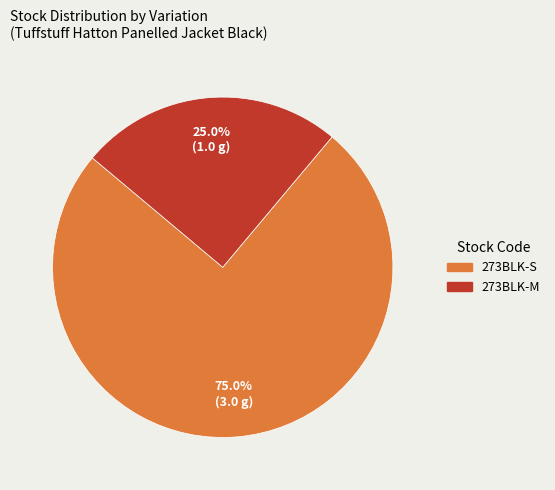

Rank the categories by value from lowest to highest.

273BLK-M, 273BLK-S